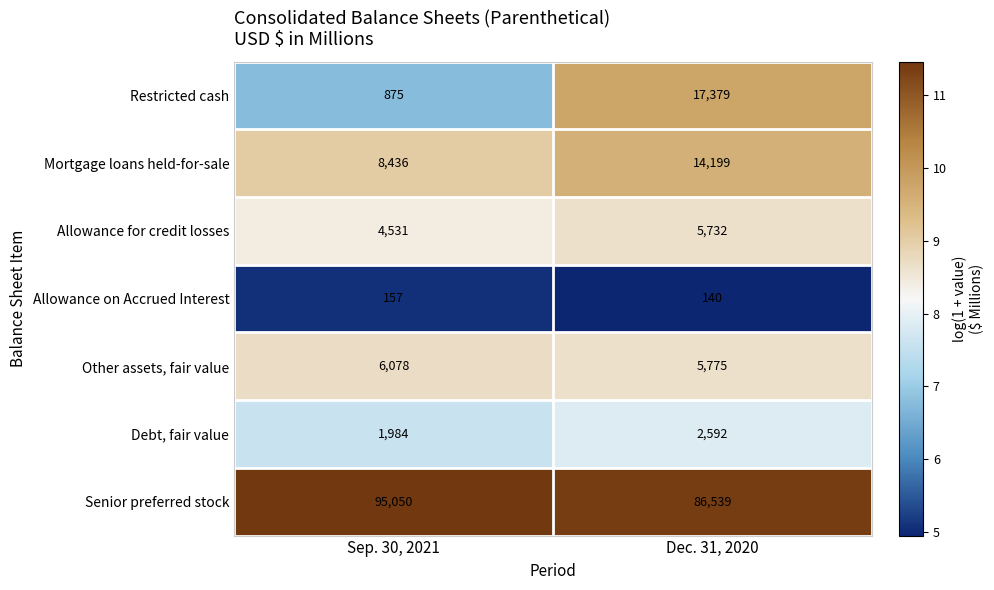

What is the difference between the highest and lowest values at Dec. 31, 2020?

86399